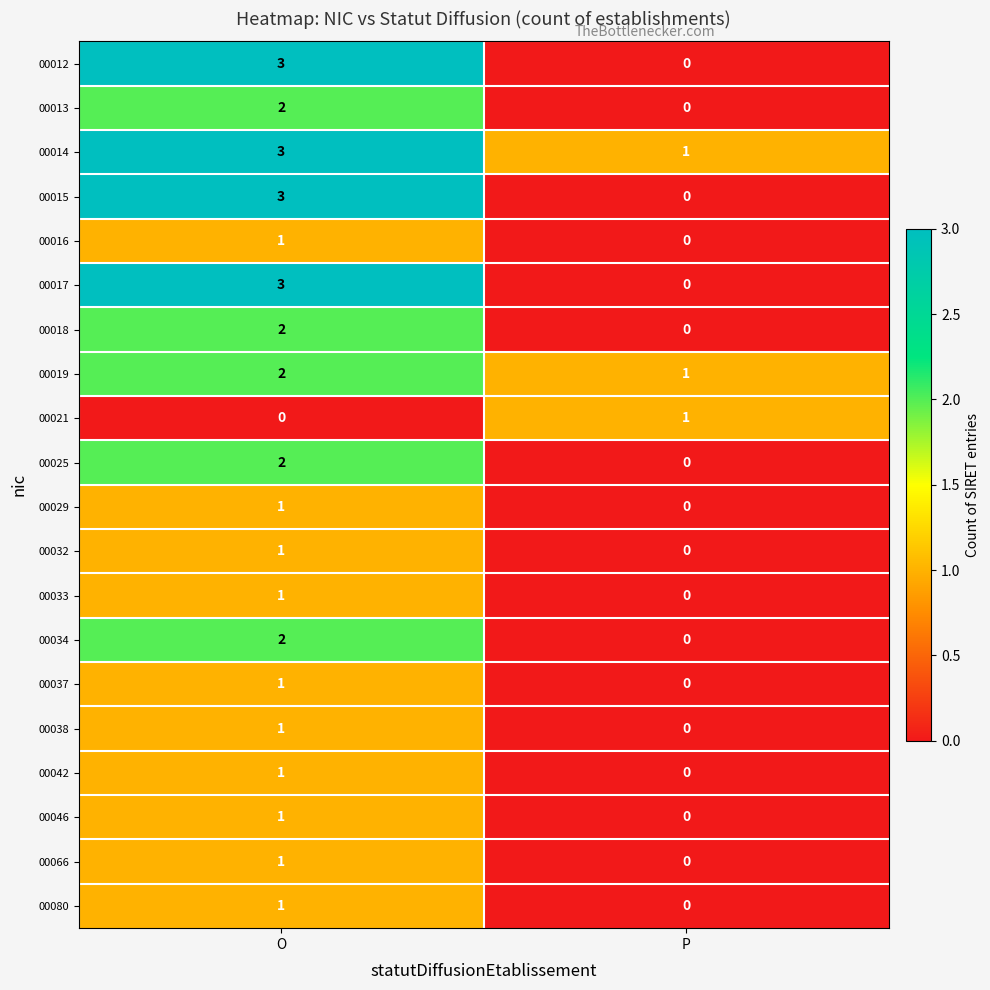

Which category has the highest value in the 00013 series?

O